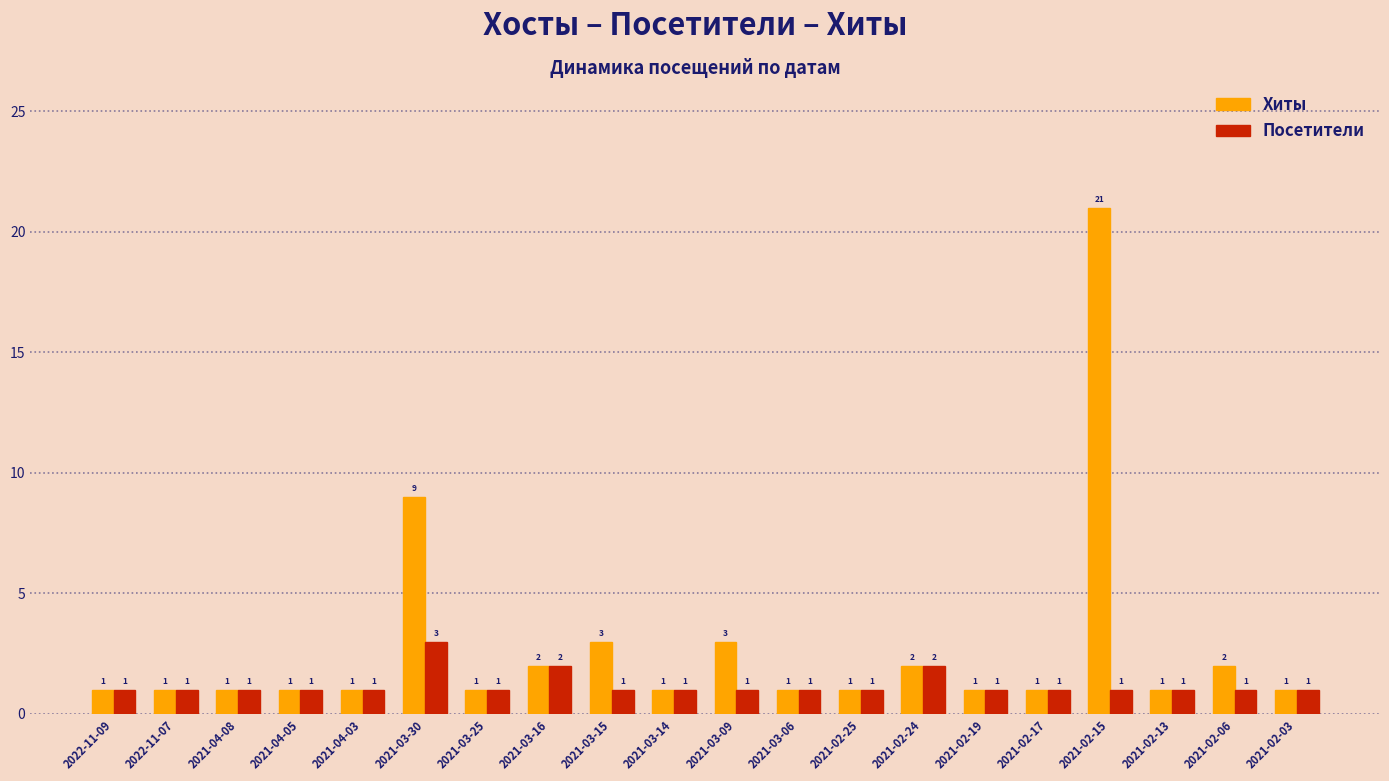

Count the number of data series in this chart.

2